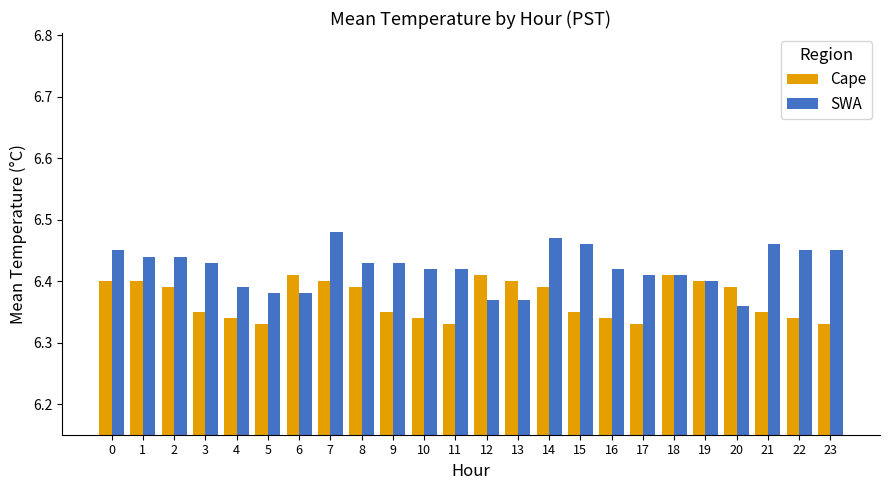

Count the Cape values in the range 6 to 7.

24